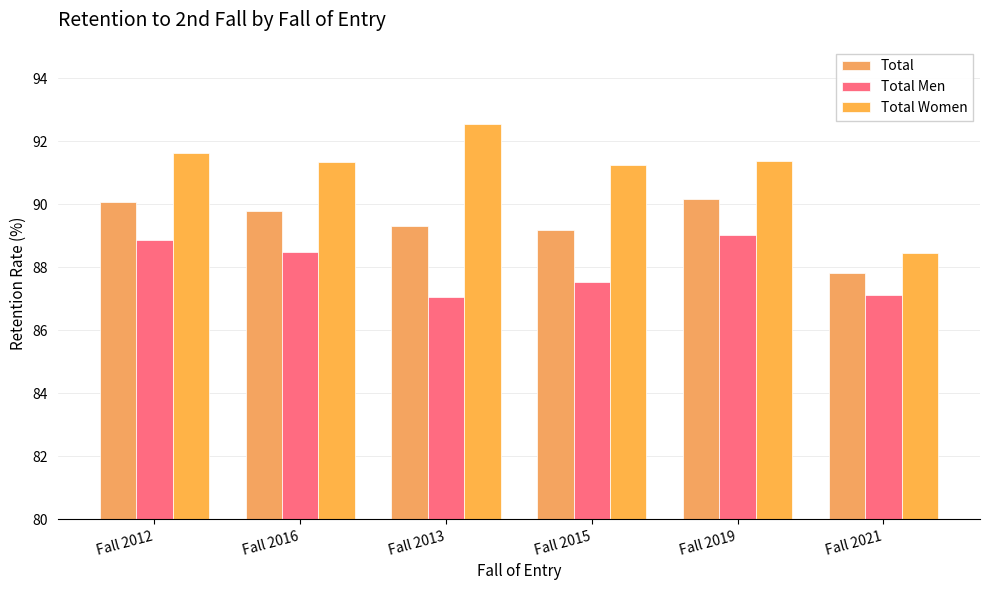

What is the value of the Total Men bar at the 1st from the left?

88.9